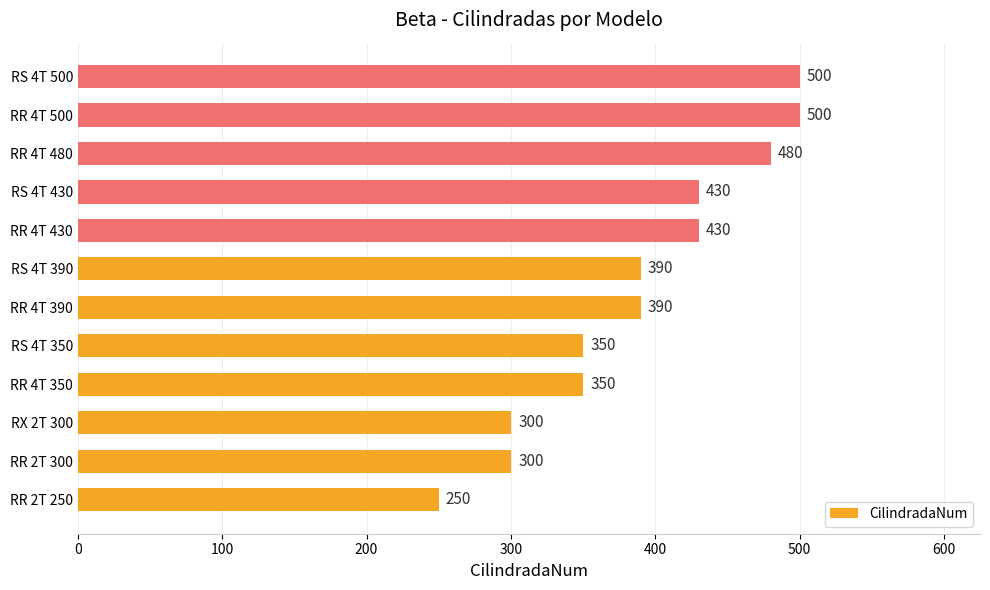

Approximately how many times larger is the value at RR 2T 250 compared to RR 2T 300?

0.8